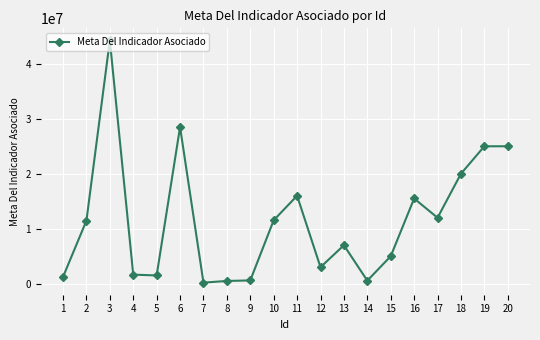

Which has a higher value, 8 or 11?

11